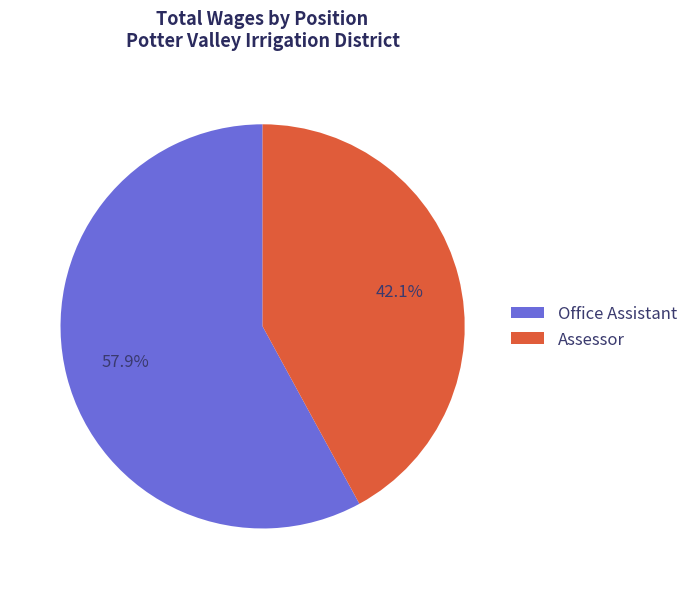

Approximately how many times larger is the value at Office Assistant compared to Assessor?

1.4